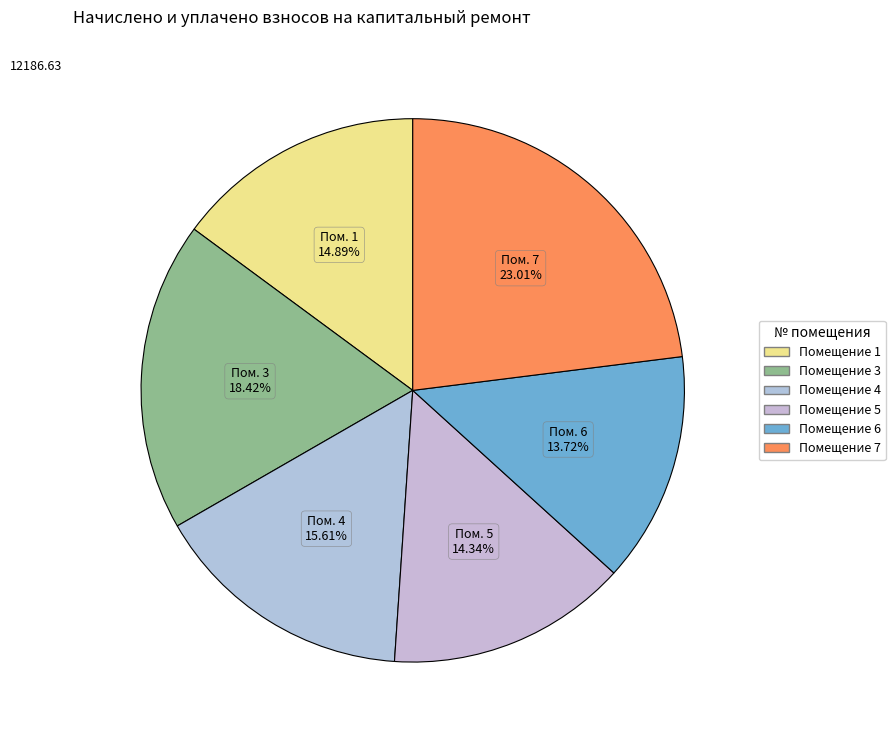

What is the largest slice in the pie chart?

7